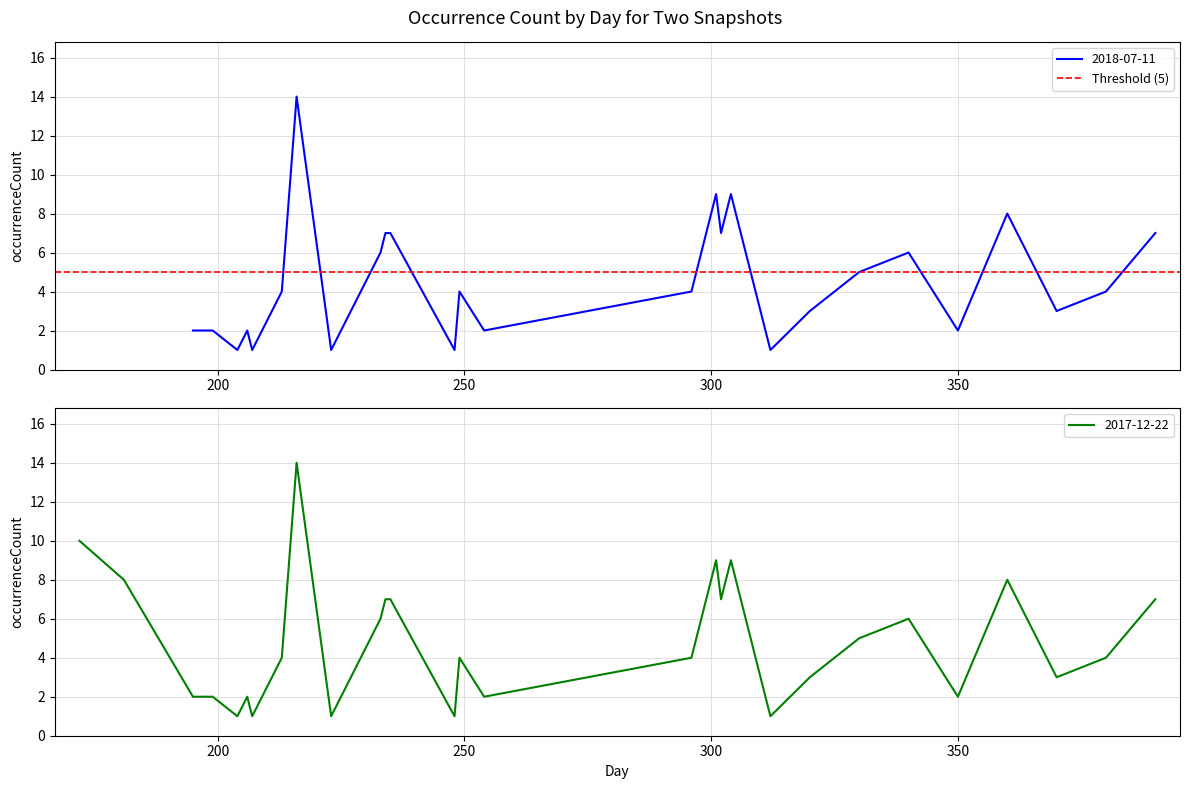

At 10, list the series in order from largest to smallest.

2018-07-11, 2017-12-22